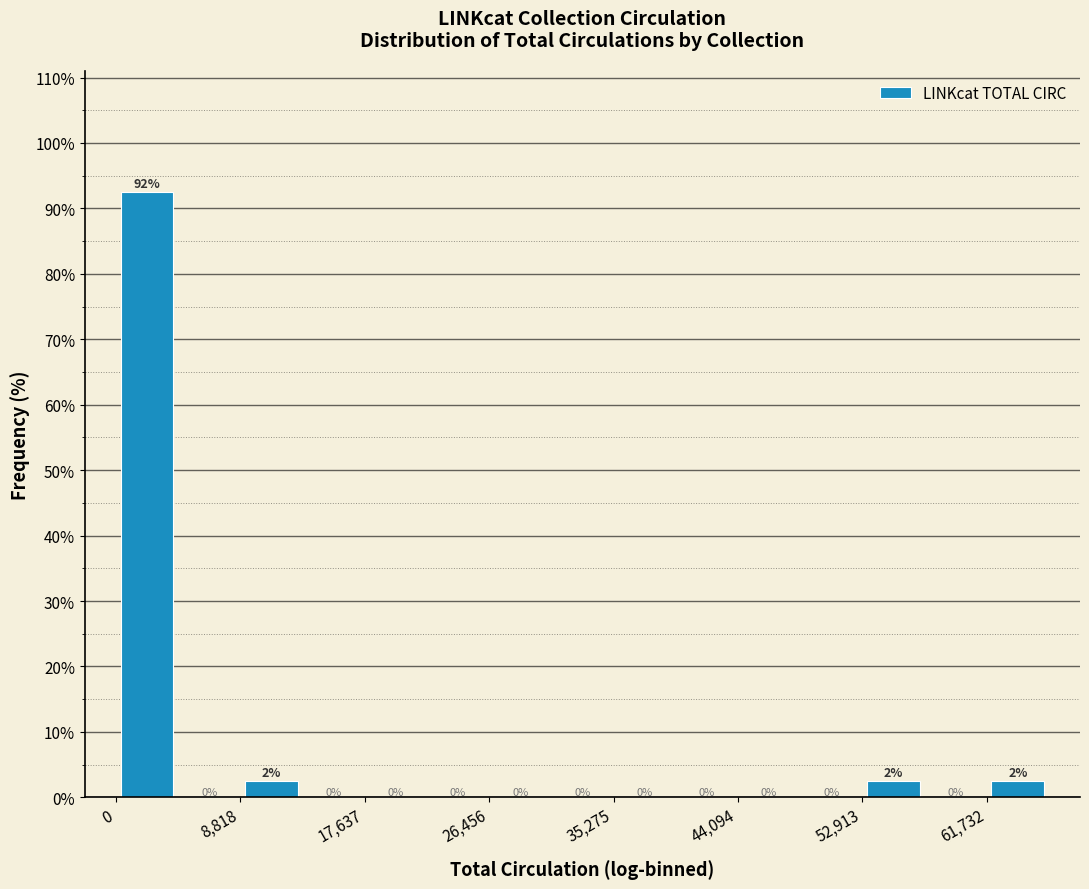

Which range on the x-axis has the tallest bar?

0 to 4000